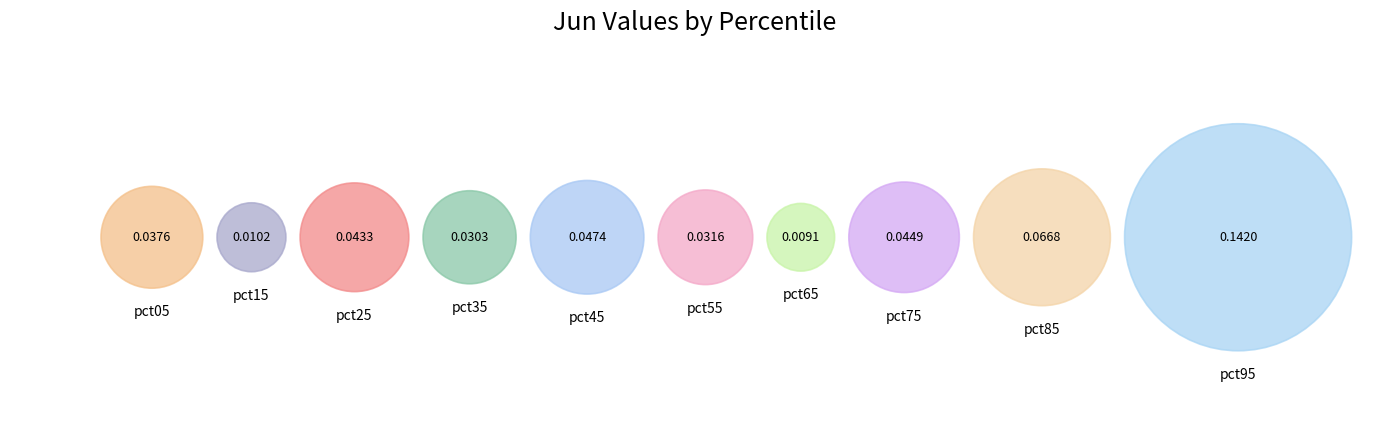

Between pct55 and pct35, which is larger?

pct55